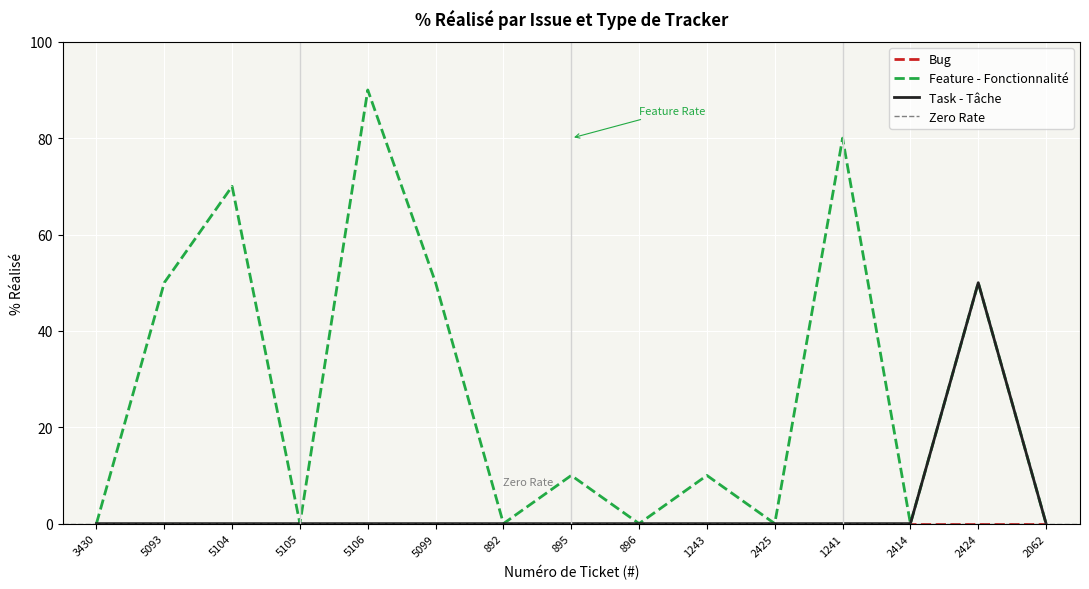

Which series has the widest spread of values?

Feature - Fonctionnalité